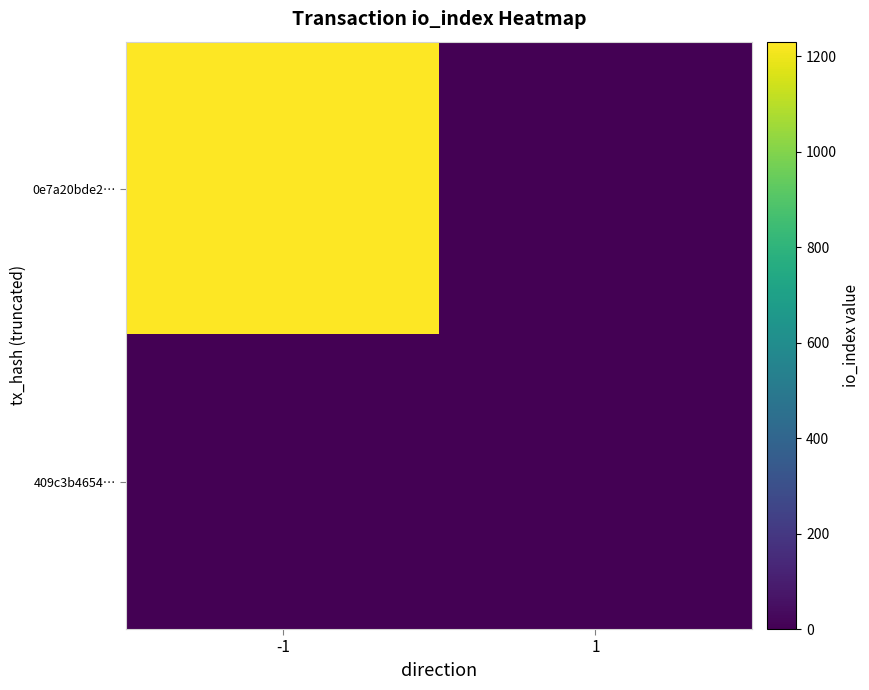

Which series changed the most between -1 and 1?

0e7a20bde2…